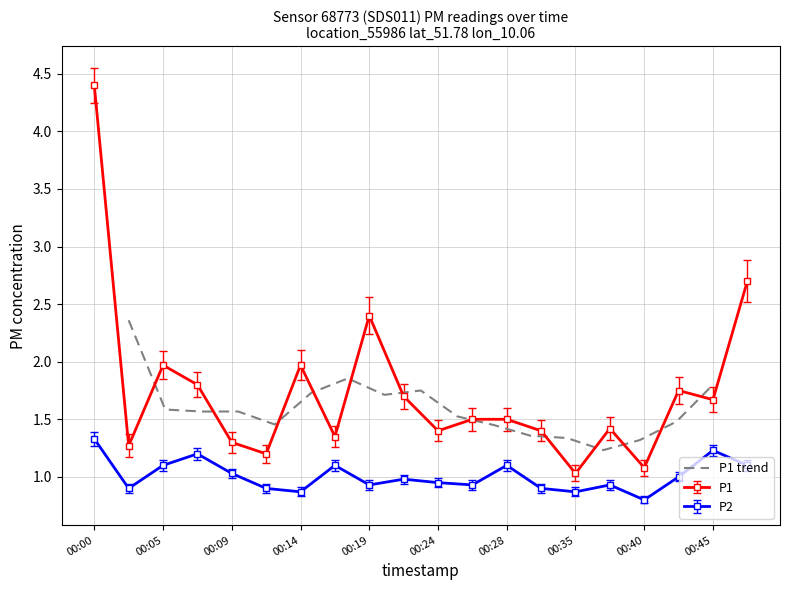

How many interior local valleys (lower than both neighbors) does the data have?

3